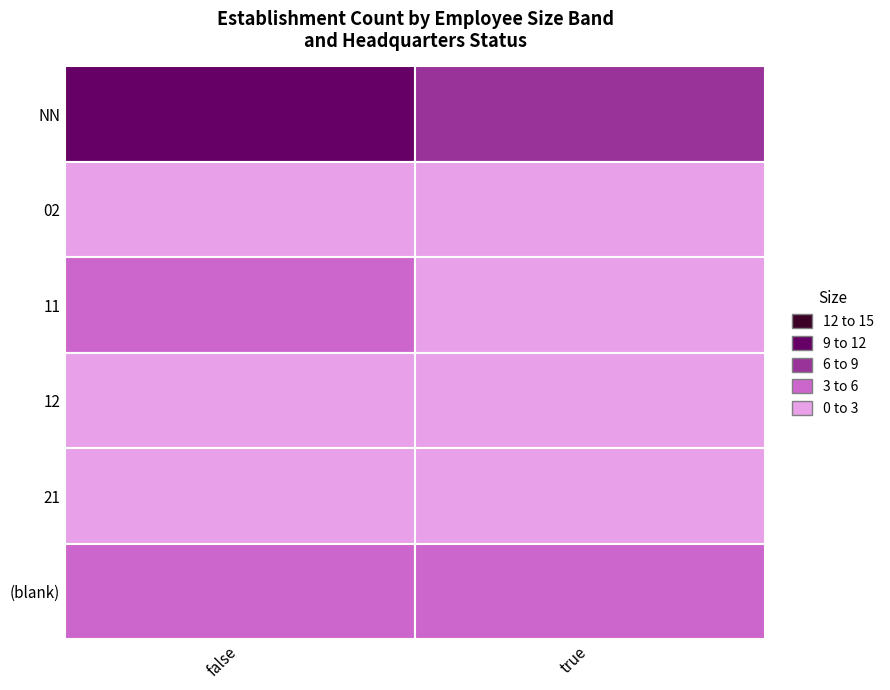

Count the number of categories in the chart.

2